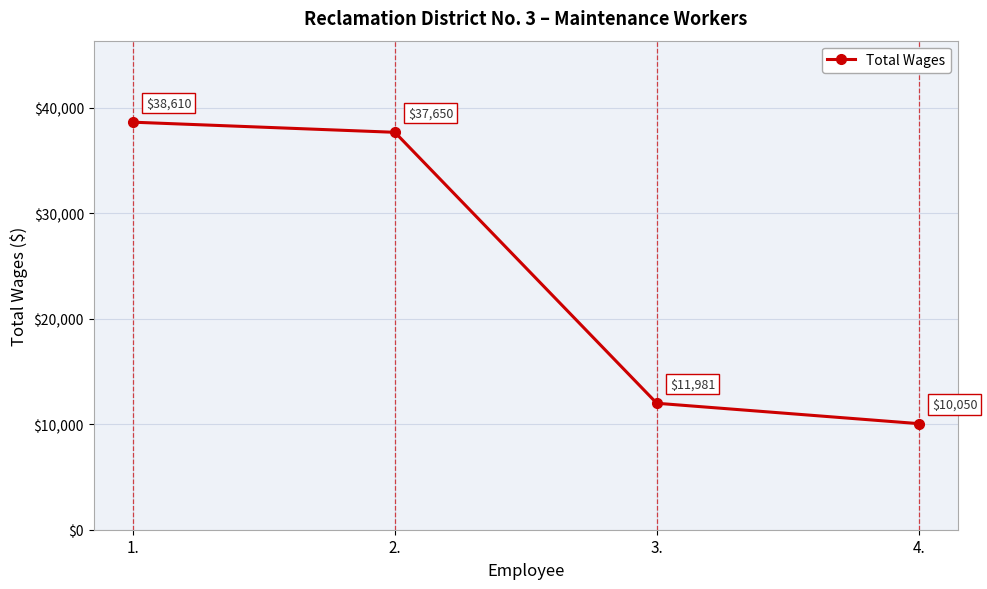

Reading left to right, list all the values displayed in this chart.

38610	37650	11981	10050